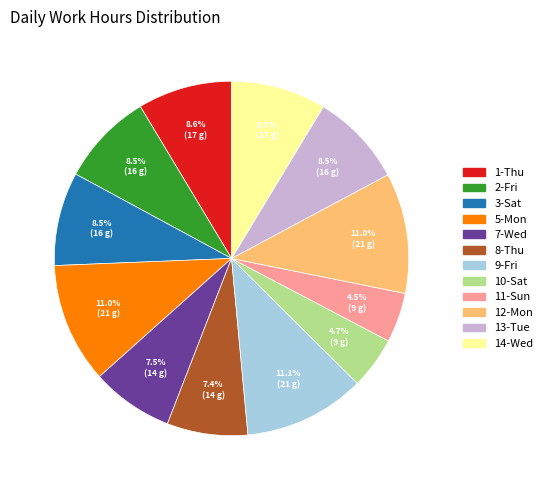

Is there a majority slice in this chart?

No